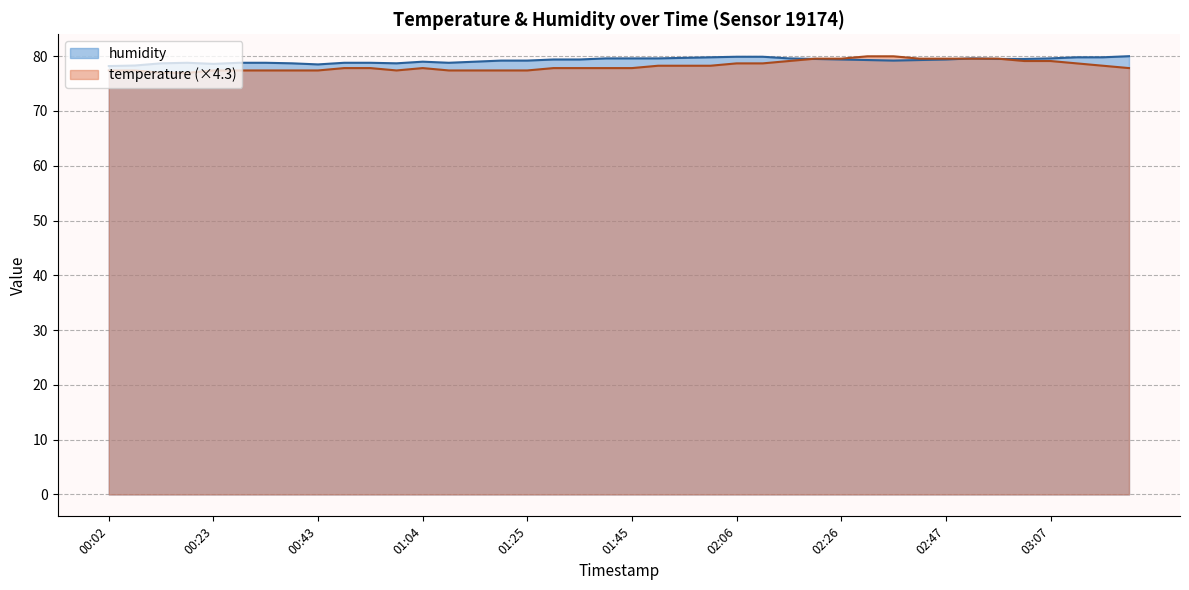

What position from the left is 00:59?

12